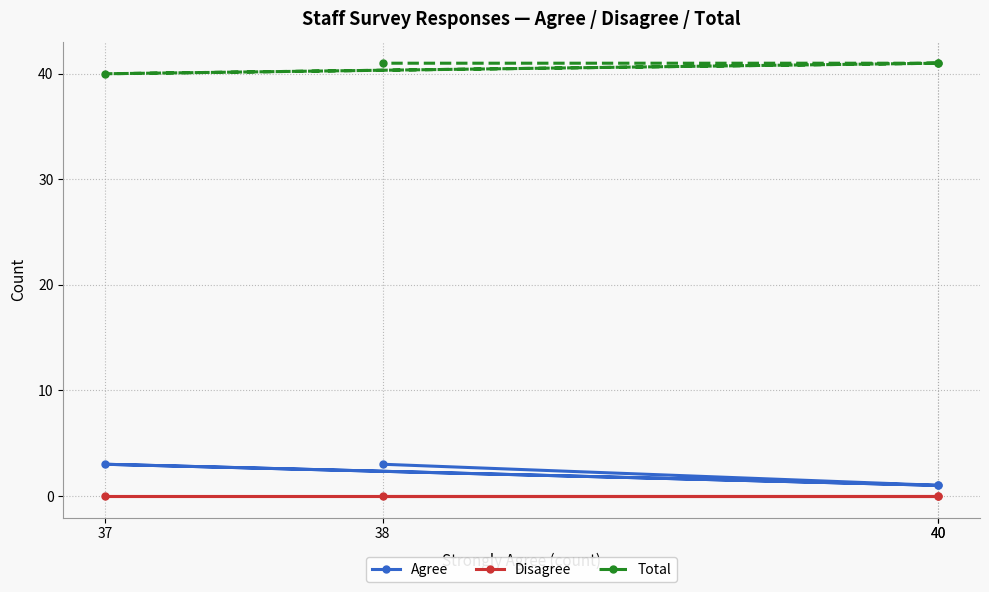

Is the value of Agree at 40 greater than the value of Disagree at 38?

Yes